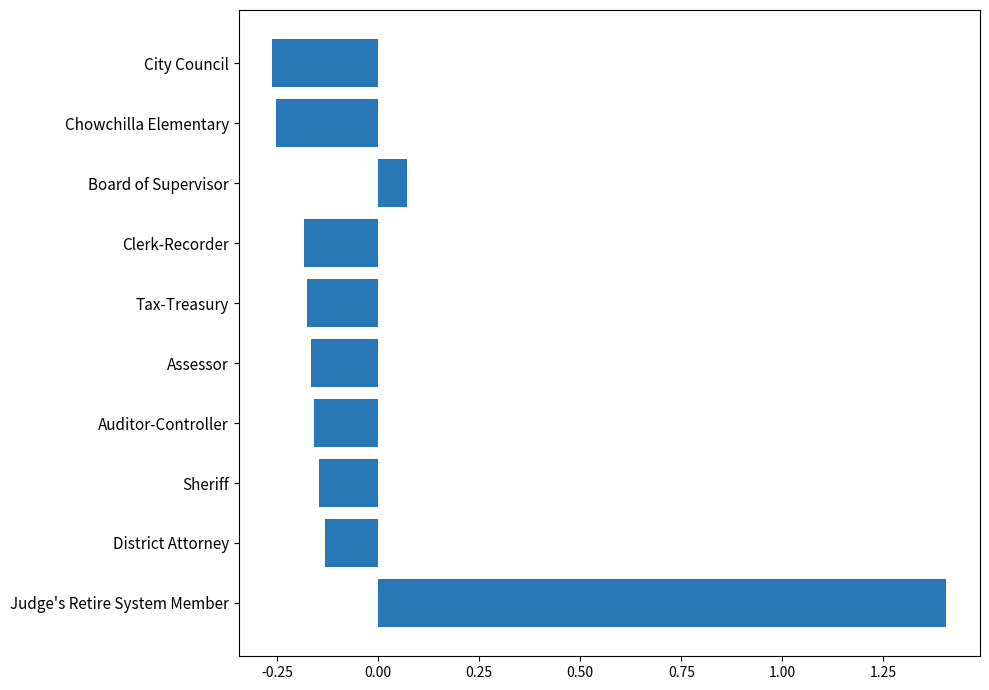

Does the chart contain any negative values?

Yes